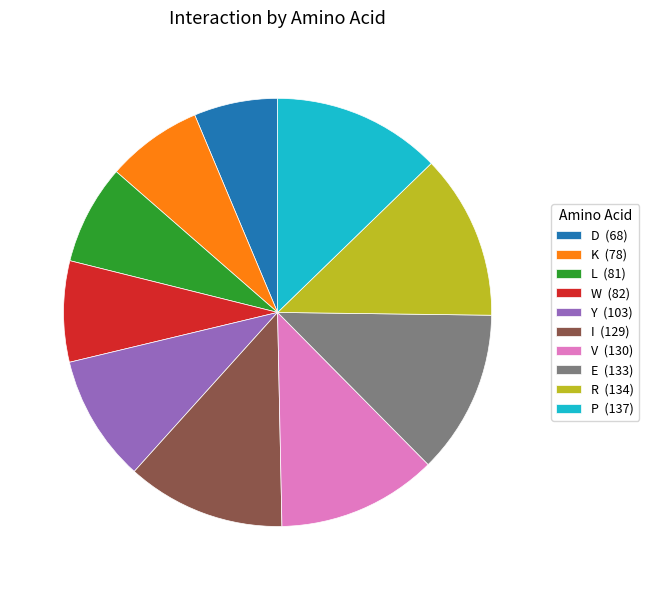

Which has a higher value, P (137) or V (130)?

P (137)